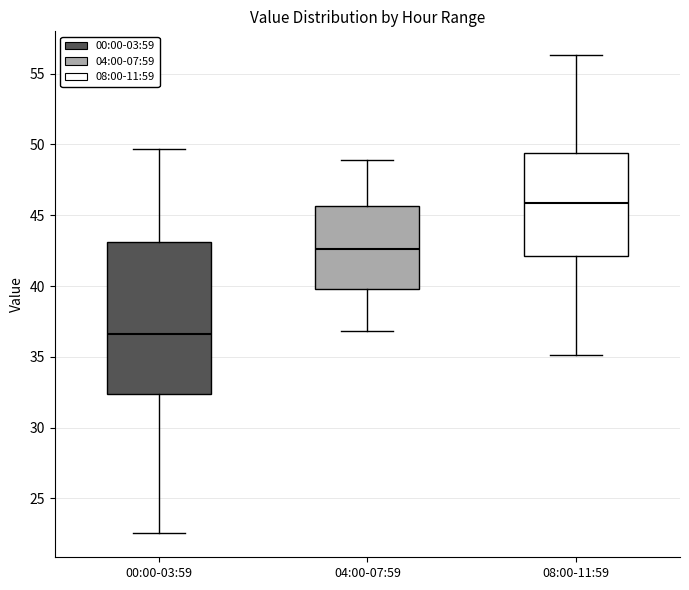

Comparing the boxes themselves (not the whiskers), which one is the tallest?

00:00-03:59